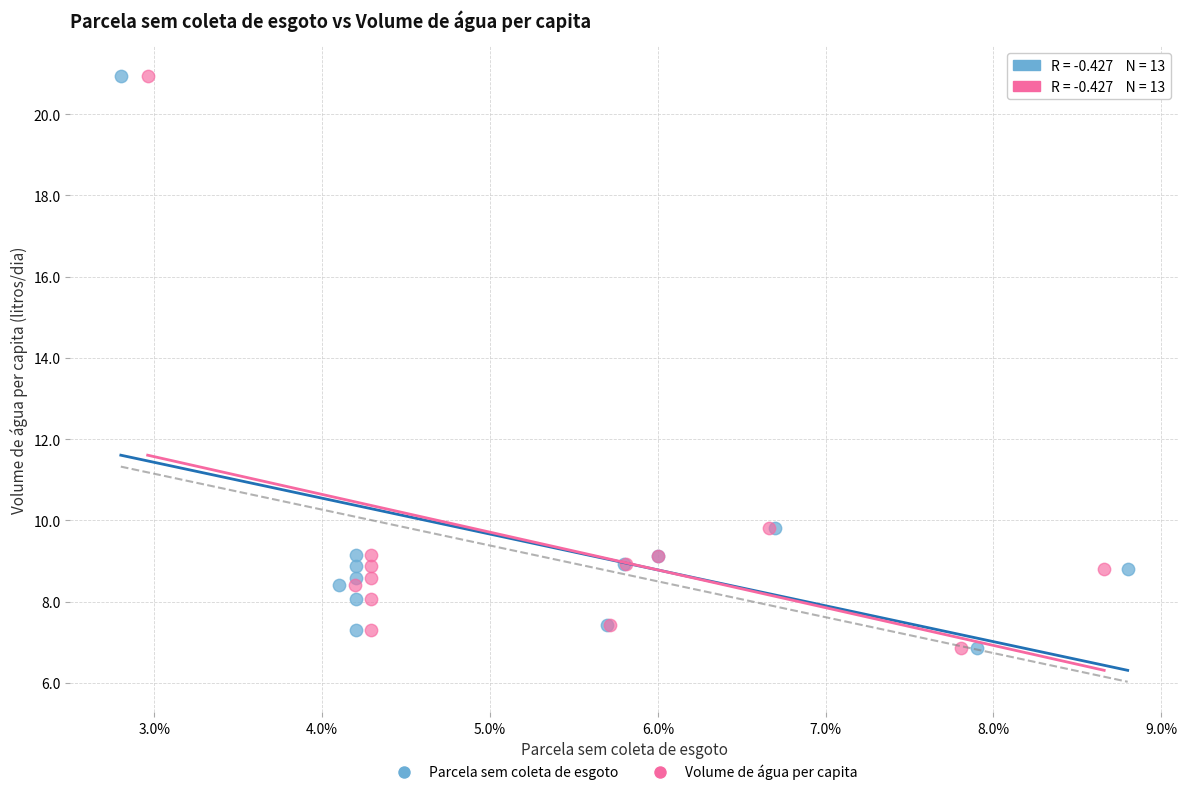

What are all the series names shown in the legend?

Parcela sem coleta de esgoto, Volume de água per capita